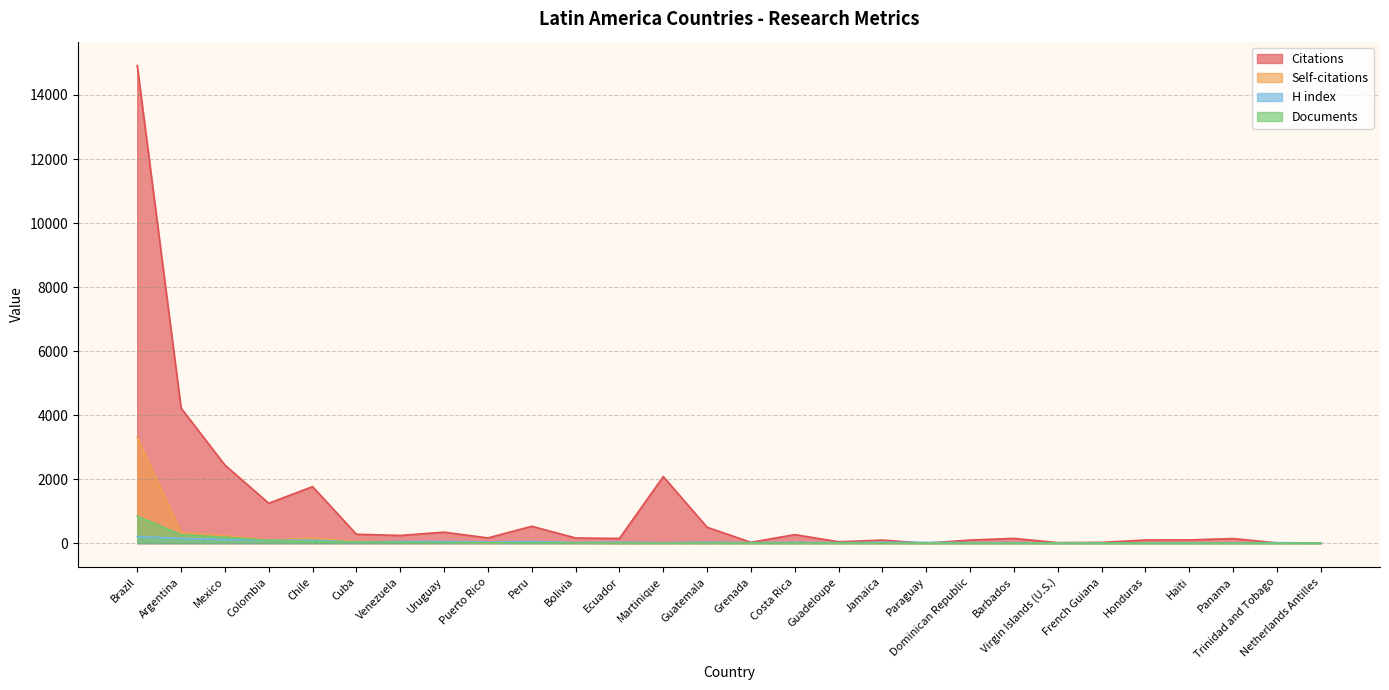

Does the chart display data point markers on the line(s)?

No